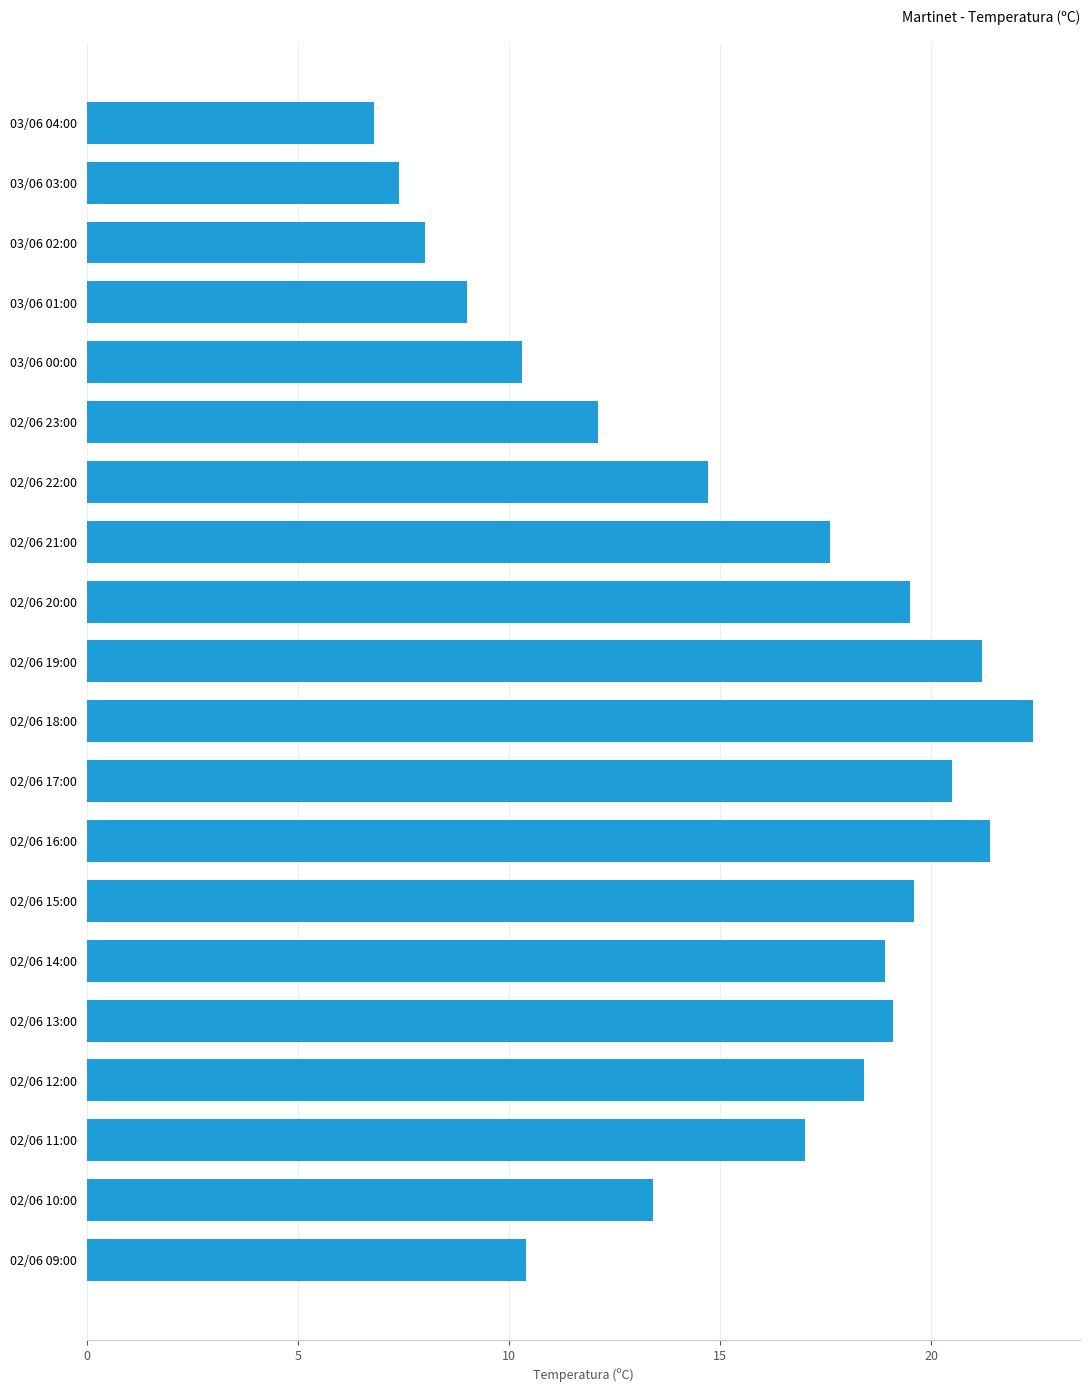

What is the label of the 16th bar from the top?

02/06 13:00